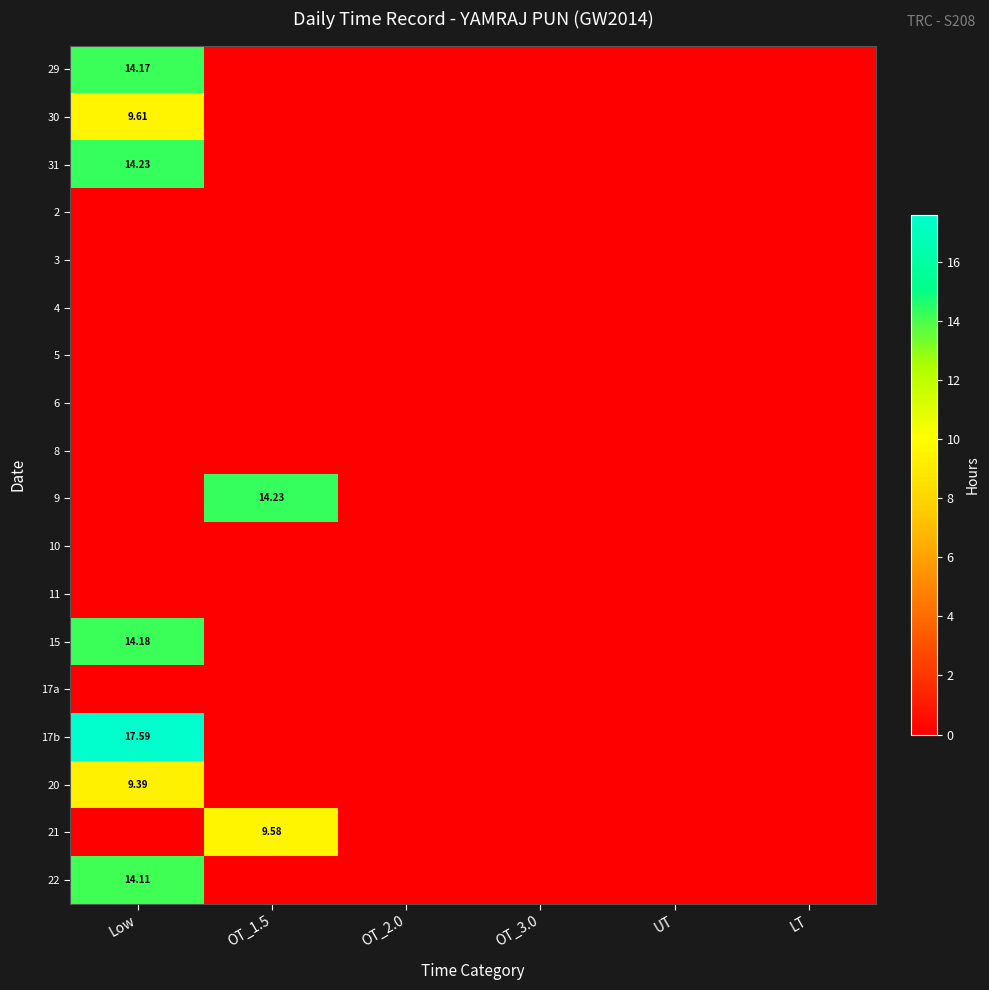

Rank the series by their maximum value, from highest to lowest.

17b, 31, 9, 15, 29, 22, 30, 21, 20, 2, 3, 4, 5, 6, 8, 10, 11, 17a